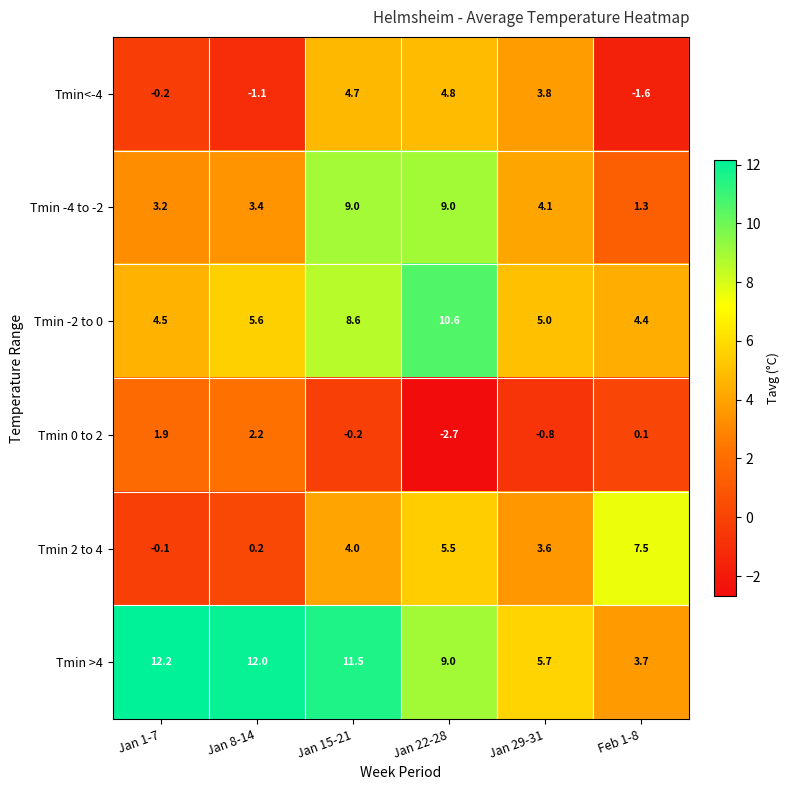

At which category does the chart reach its peak across all series?

Jan 1-7